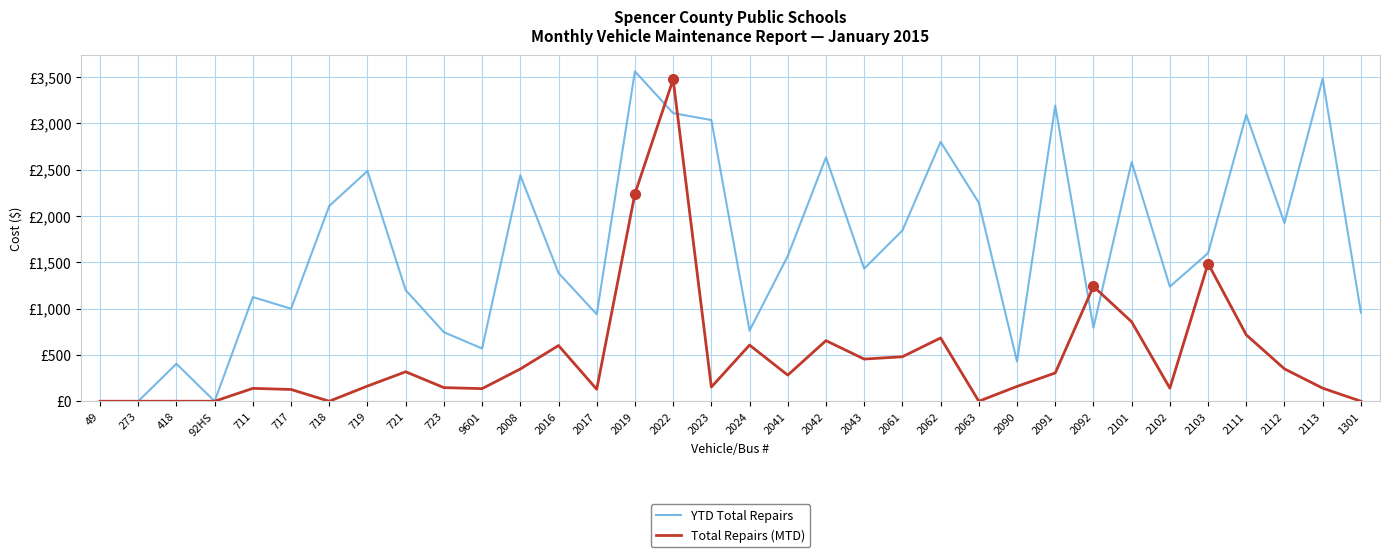

How many times do Total Repairs (MTD) and YTD Total Repairs cross each other?

4